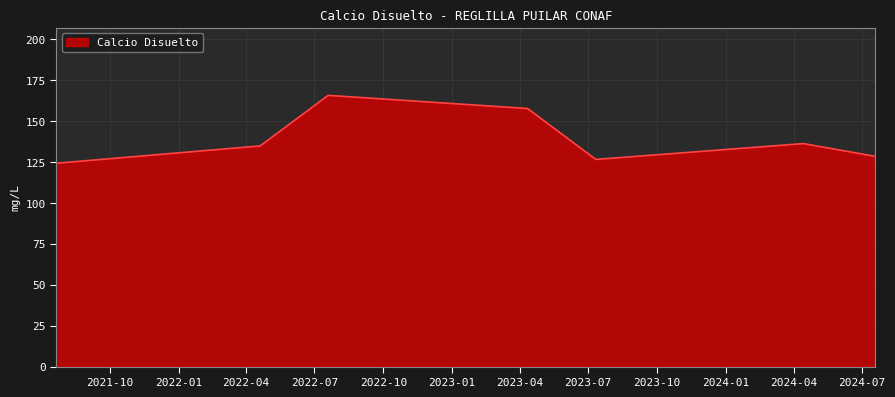

What is the difference between the maximum and minimum values?

41.4